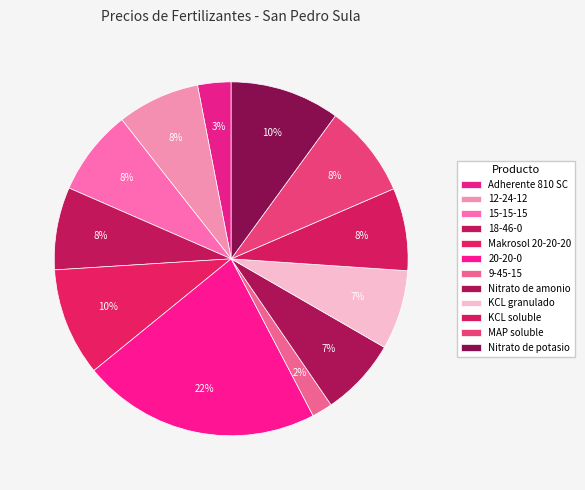

What is the smallest slice in the pie chart?

9-45-15